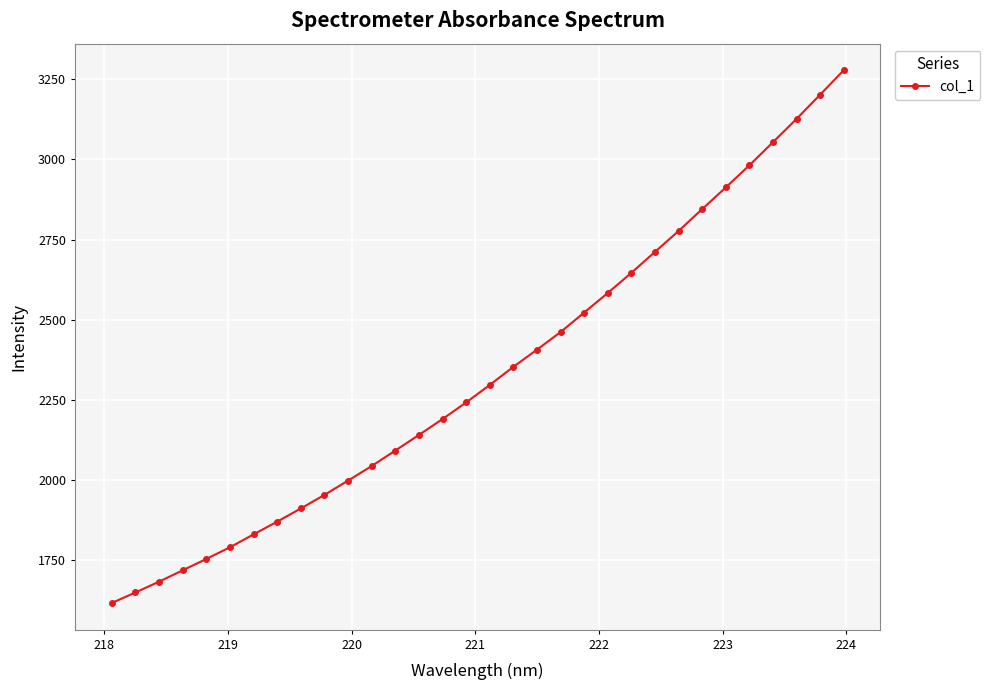

Reading left to right, what are all the values shown in this chart?

1617.0	1649.8	1683.5	1718.9	1754.3	1790.7	1830.9	1870.7	1911.6	1954.0	1998.6	2044.1	2092.1	2140.9	2190.5	2242.2	2296.8	2353.2	2406.7	2461.6	2522.5	2583.5	2646.2	2711.6	2776.7	2844.9	2912.4	2981.4	3053.3	3126.0	3201.6	3277.5